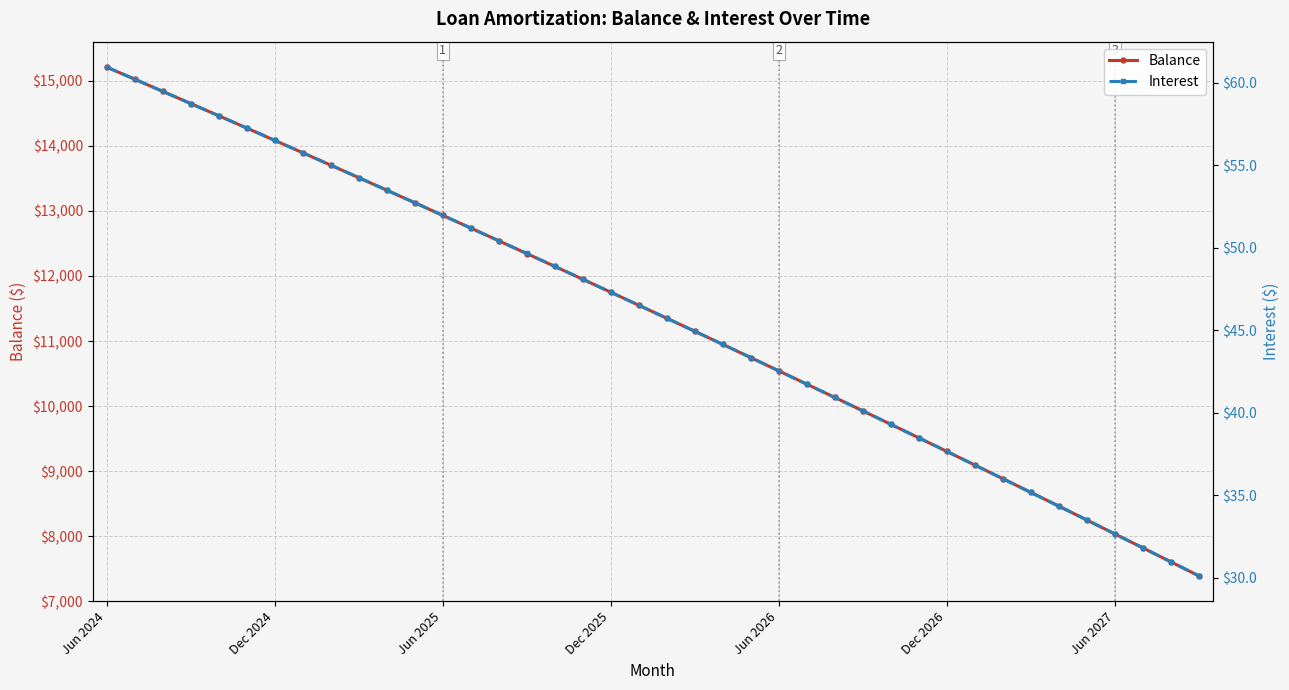

Where does the Interest series first go above 46?

Jun 2024